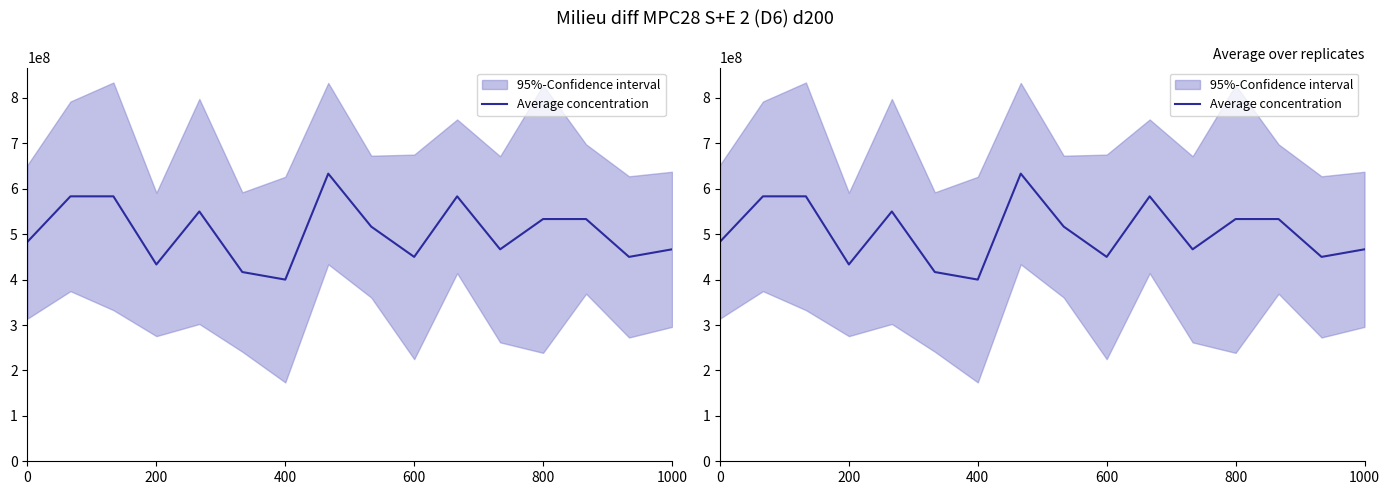

Does the chart display data point markers on the line(s)?

No